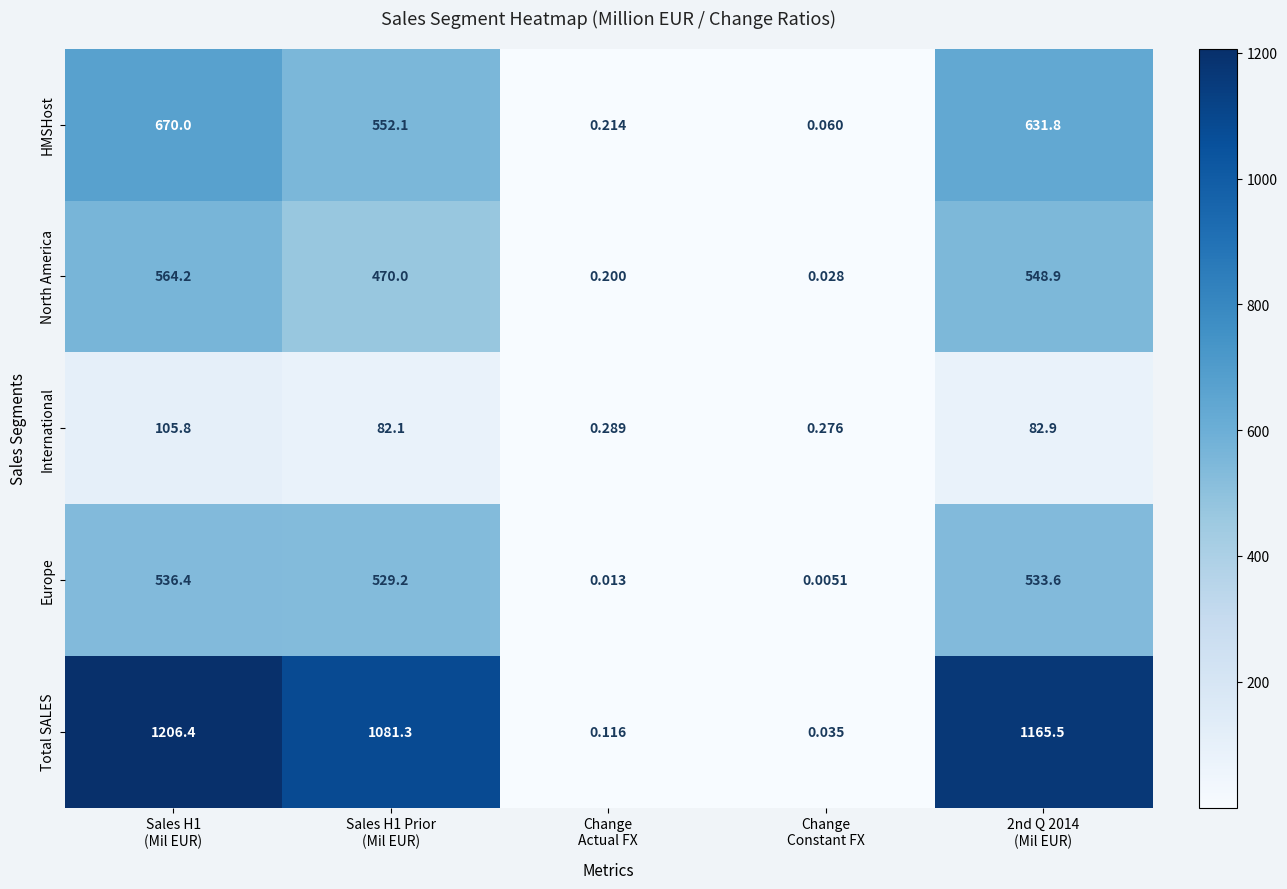

Which series has the widest spread of values?

Total SALES